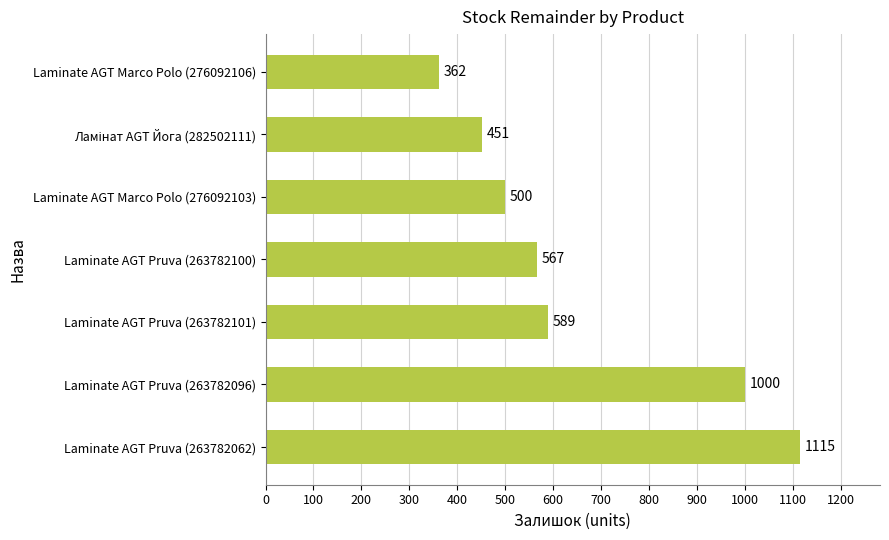

How many data points are less than 567?

3